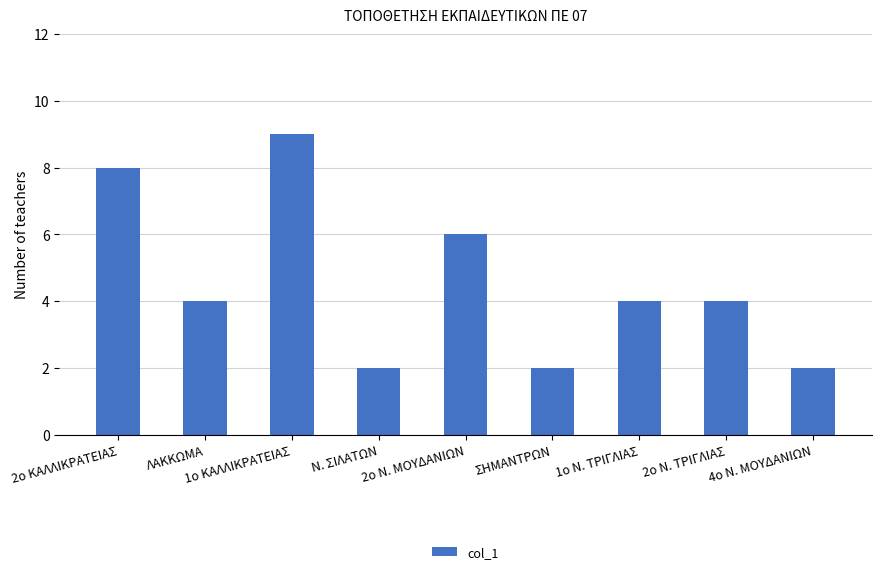

What is the label of the 7th bar from the right?

1ο ΚΑΛΛΙΚΡΑΤΕΙΑΣ